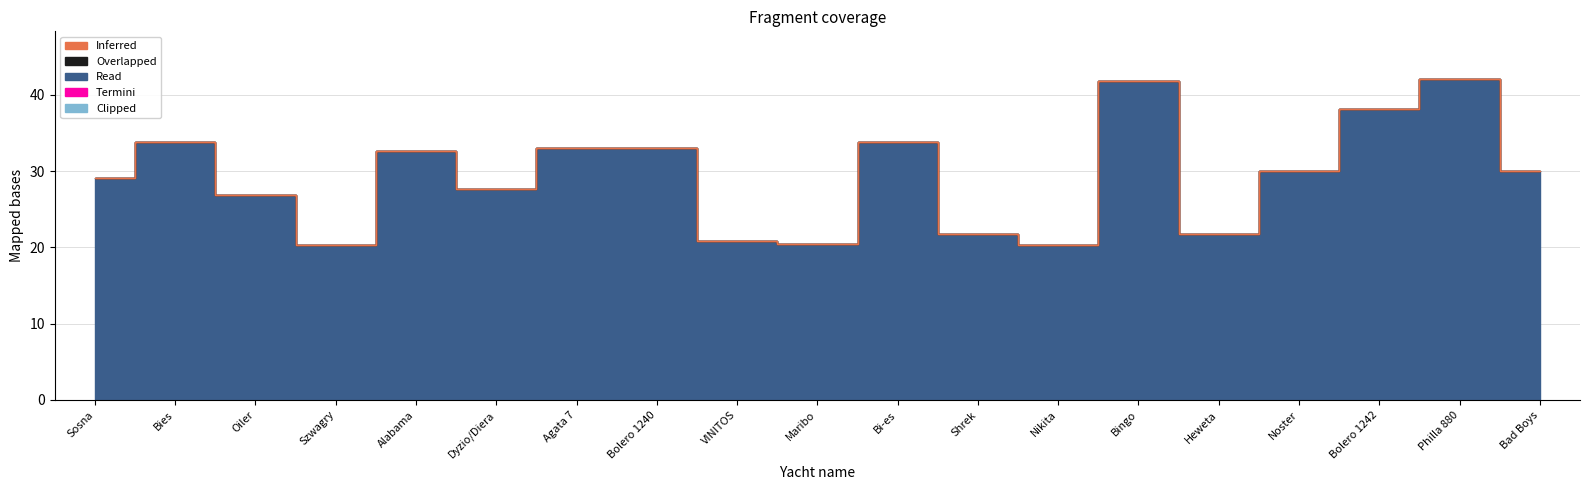

Reading left to right, what are all the values shown in this chart?

Inferred: Sosna=0.0	Bies=0.0	Oiler=0.0	Szwagry=0.0	Alabama=0.0	Dyzio/Diera=0.0	Agata 7=0.0	Bolero 1240=0.0	VINITOS=0.0	Maribo=0.0	Bi-es=0.0	Shrek=0.0	Nikita=0.0	Bingo=0.0	Heweta=0.0	Noster=0.0	Bolero 1242=0.0	Philla 880=0.0	Bad Boys=0.0
Read: Sosna=29.1	Bies=33.8	Oiler=26.9	Szwagry=20.3	Alabama=32.6	Dyzio/Diera=27.7	Agata 7=33.1	Bolero 1240=33.0	VINITOS=20.9	Maribo=20.5	Bi-es=33.8	Shrek=21.8	Nikita=20.3	Bingo=41.8	Heweta=21.8	Noster=30.0	Bolero 1242=38.1	Philla 880=42.0	Bad Boys=30.0
Overlapped: Sosna=0.0	Bies=0.0	Oiler=0.0	Szwagry=0.0	Alabama=0.0	Dyzio/Diera=0.0	Agata 7=0.0	Bolero 1240=0.0	VINITOS=0.0	Maribo=0.0	Bi-es=0.0	Shrek=0.0	Nikita=0.0	Bingo=0.0	Heweta=0.0	Noster=0.0	Bolero 1242=0.0	Philla 880=0.0	Bad Boys=0.0
Termini: Sosna=0.0	Bies=0.0	Oiler=0.0	Szwagry=0.0	Alabama=0.0	Dyzio/Diera=0.0	Agata 7=0.0	Bolero 1240=0.0	VINITOS=0.0	Maribo=0.0	Bi-es=0.0	Shrek=0.0	Nikita=0.0	Bingo=0.0	Heweta=0.0	Noster=0.0	Bolero 1242=0.0	Philla 880=0.0	Bad Boys=0.0
Clipped: Sosna=0.0	Bies=0.0	Oiler=0.0	Szwagry=0.0	Alabama=0.0	Dyzio/Diera=0.0	Agata 7=0.0	Bolero 1240=0.0	VINITOS=0.0	Maribo=0.0	Bi-es=0.0	Shrek=0.0	Nikita=0.0	Bingo=0.0	Heweta=0.0	Noster=0.0	Bolero 1242=0.0	Philla 880=0.0	Bad Boys=0.0